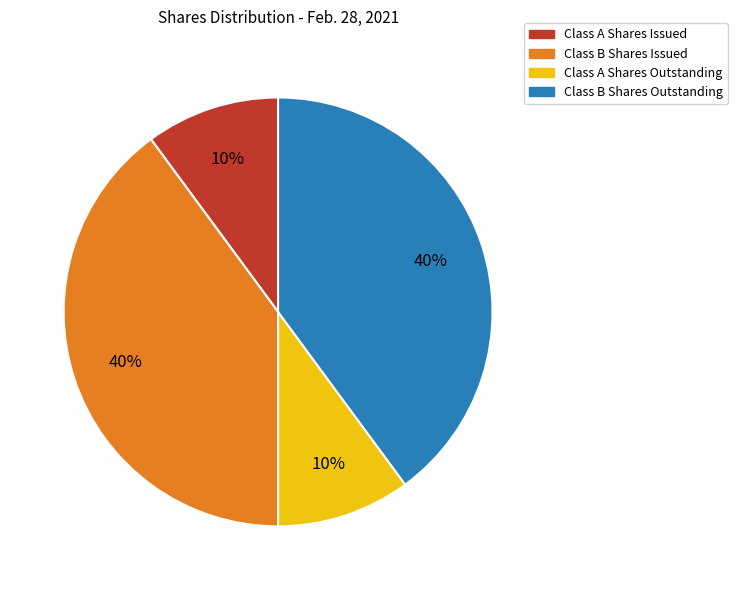

To the nearest percent, what is the difference between the largest and smallest slice percentages?

30%